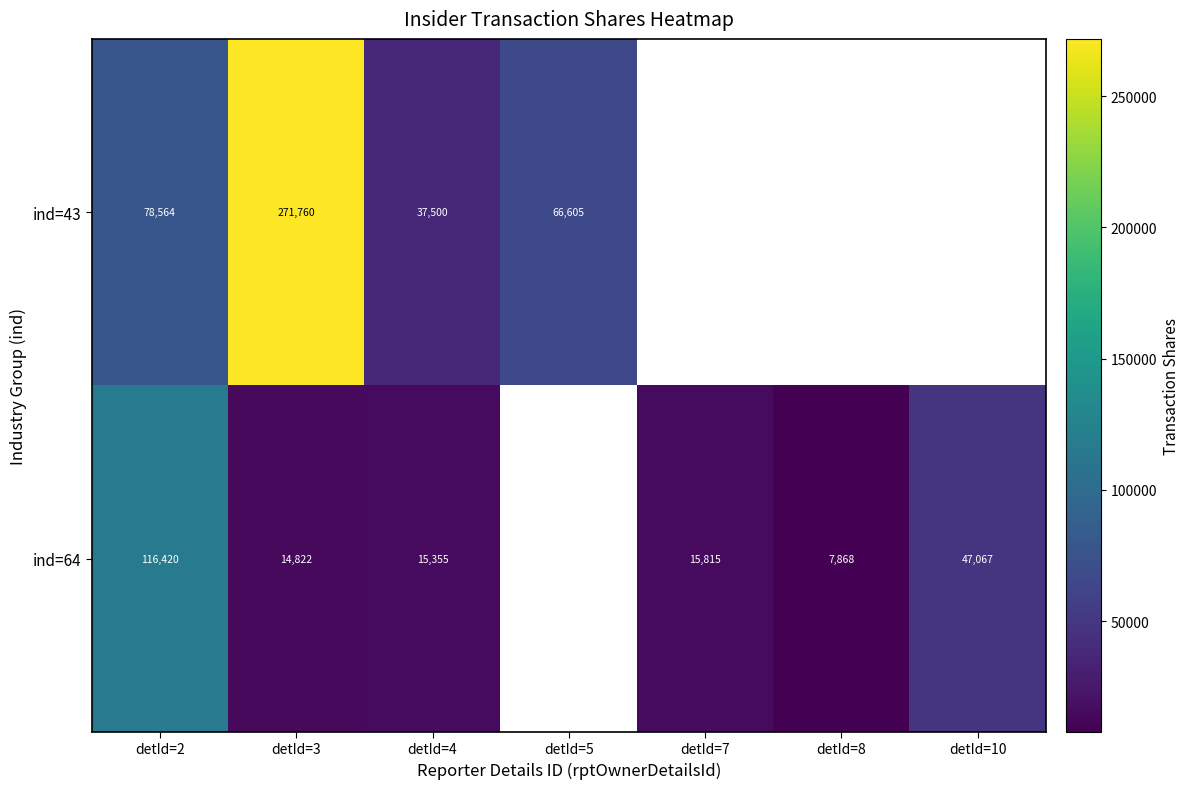

Between detId=2 and detId=3, which series saw the biggest shift?

ind=43